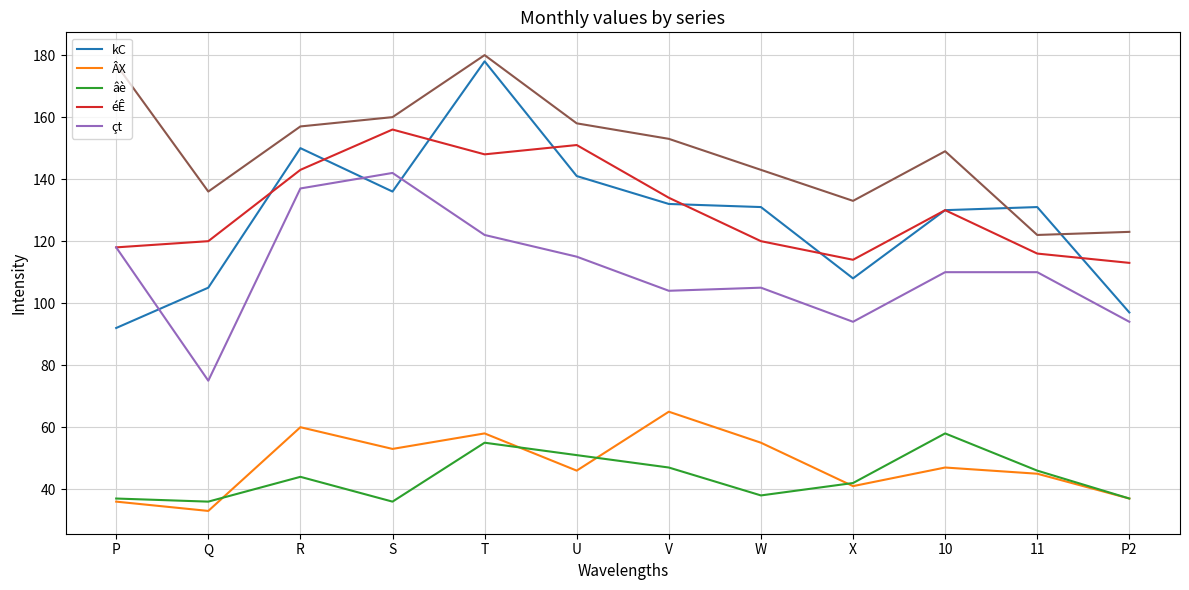

At which category does ÂX reach its first local valley?

Q